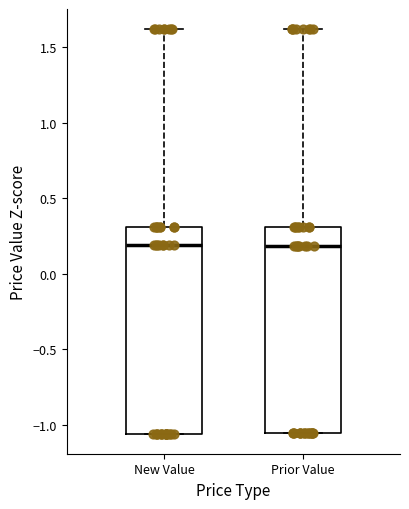

Reading left to right, read every box against the y-axis: the position of its median line, the range the box covers, and the ends of its whiskers. The values are not printed on the chart, so give them approximately, as read against the axis.

New Value: median 0.20, box -1.05 to 0.30, whiskers -1.05 to 1.60
Prior Value: median 0.20, box -1.05 to 0.30, whiskers -1.05 to 1.60